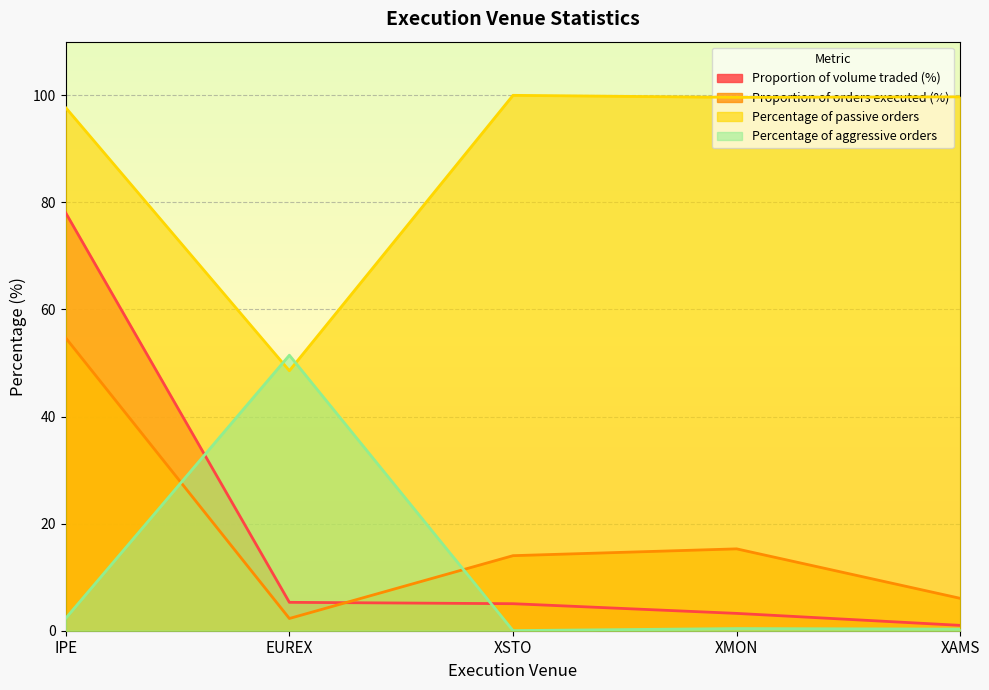

What is the value of the Proportion of volume traded (%) point at the 5th from the left?

1.0